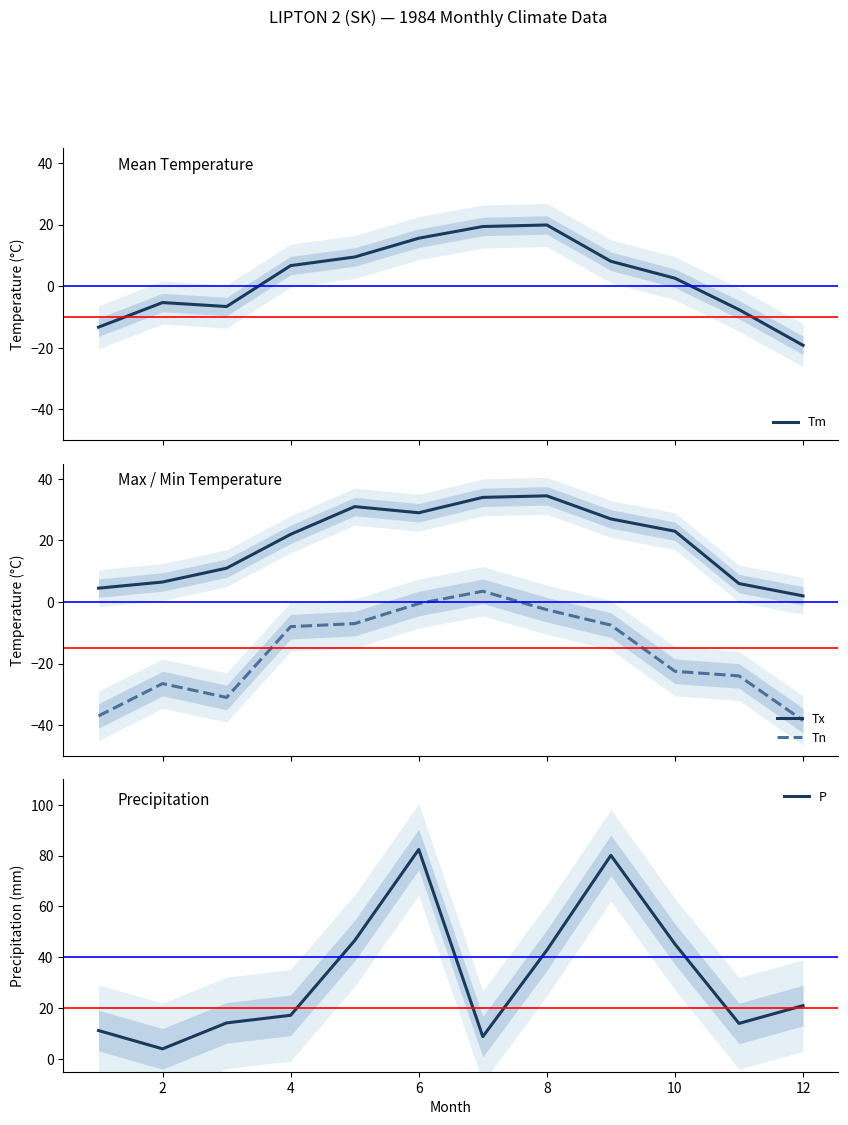

What are all the series names shown in the legend?

Tm, Tx, Tn, P